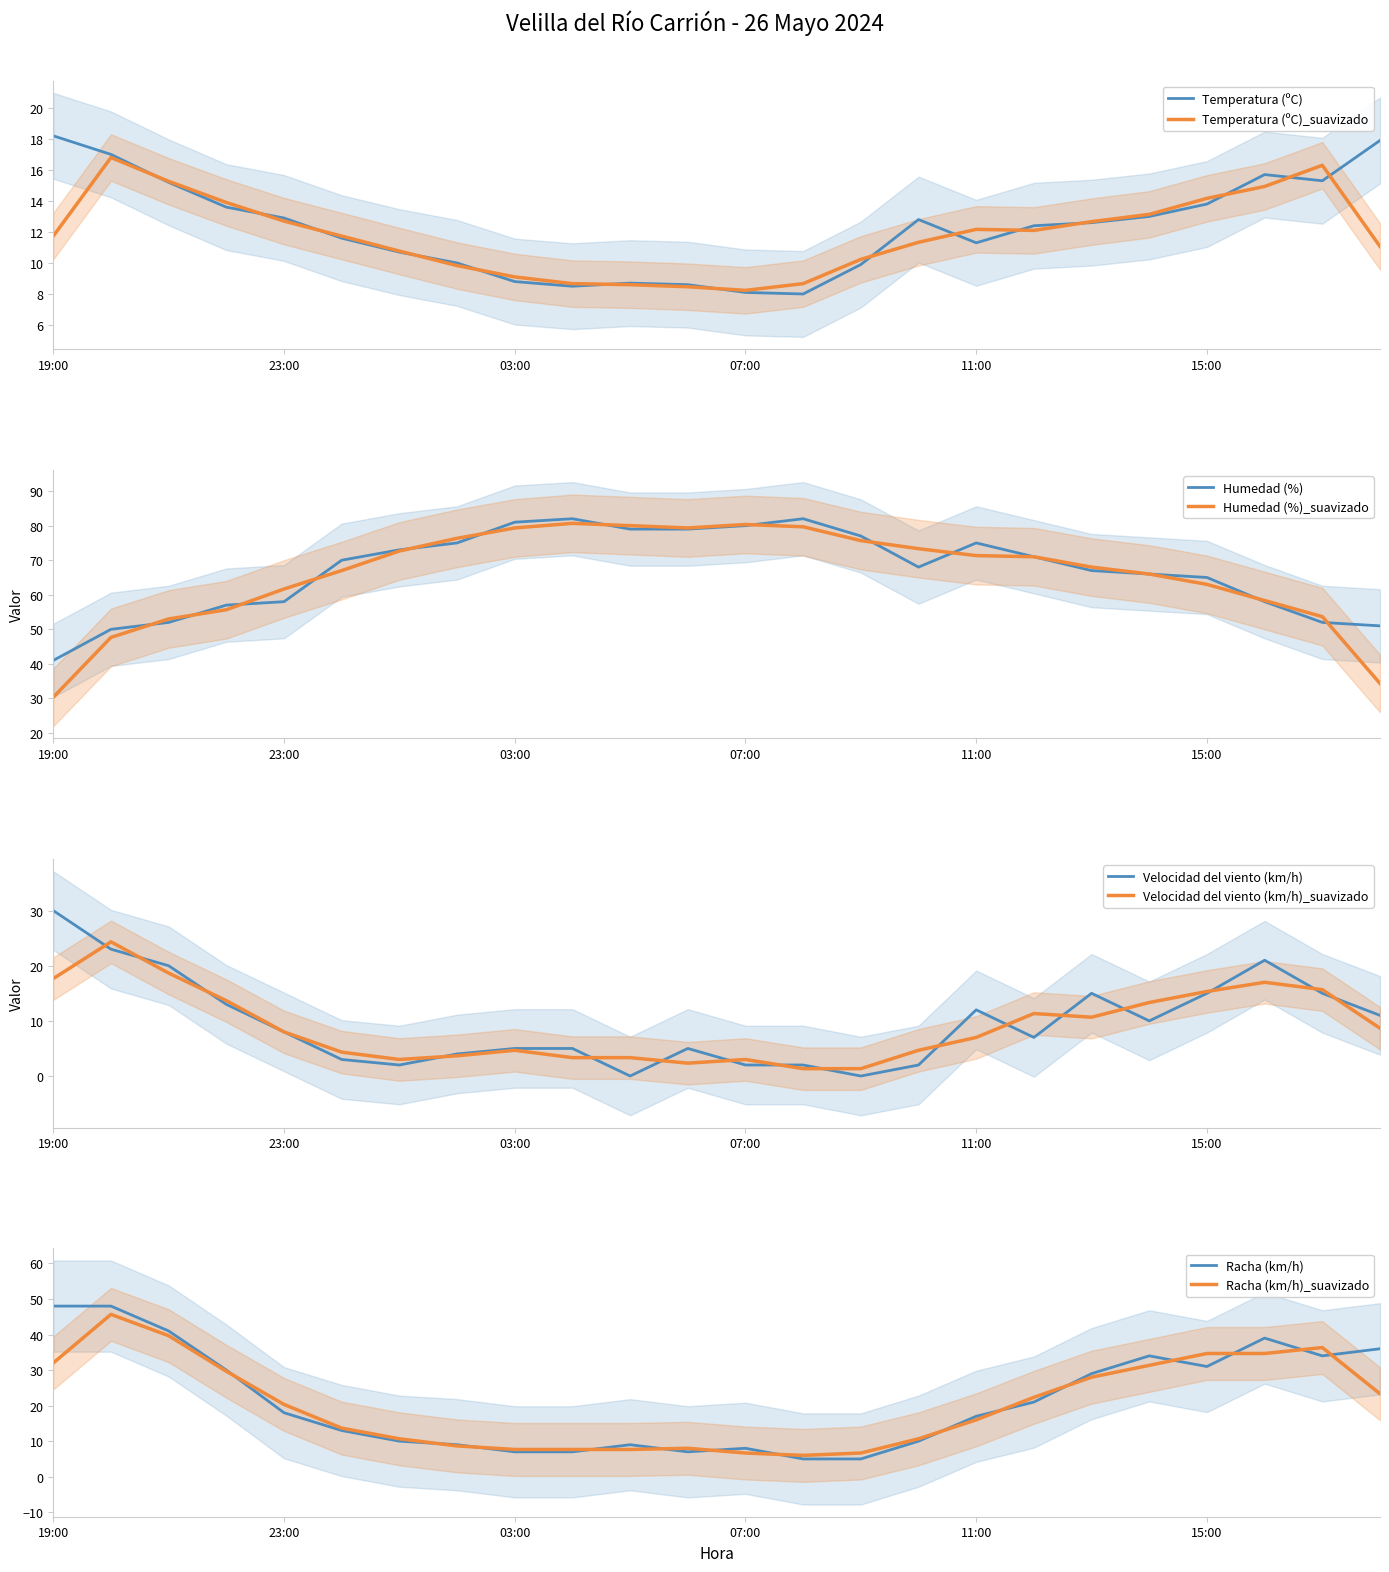

Where does the Racha (km/h) series first go above 18?

19:00